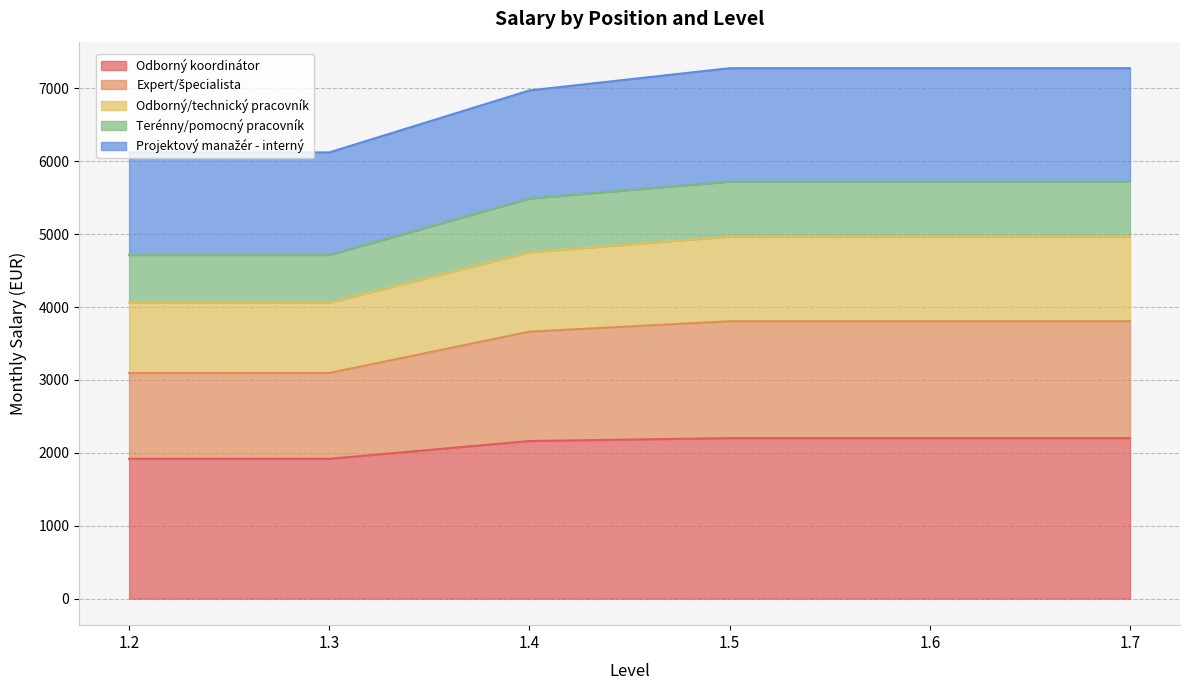

True or false: Expert/špecialista and Terénny/pomocný pracovník cross at least once.

False